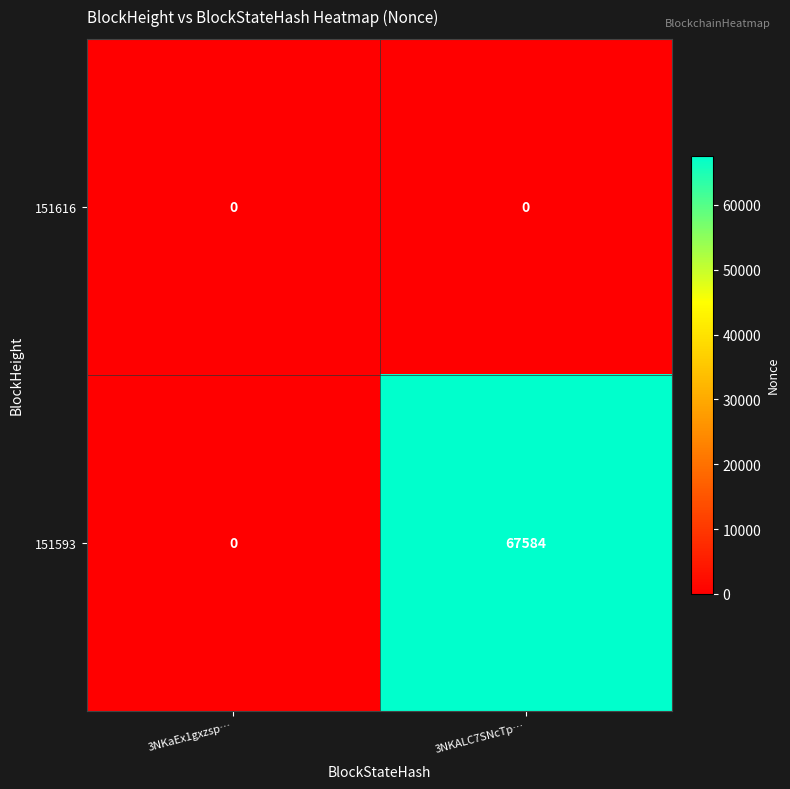

What is the difference between the maximum and minimum values in the 151593 series?

67584